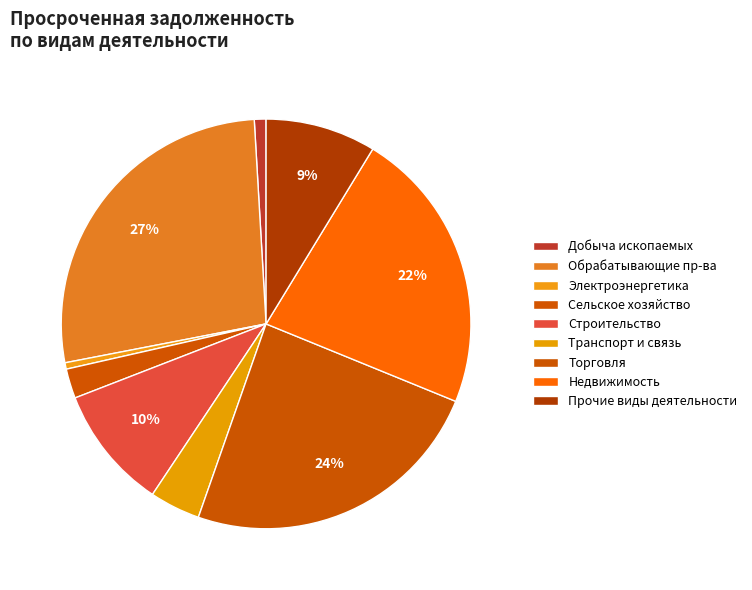

How many segments does this pie chart have?

9